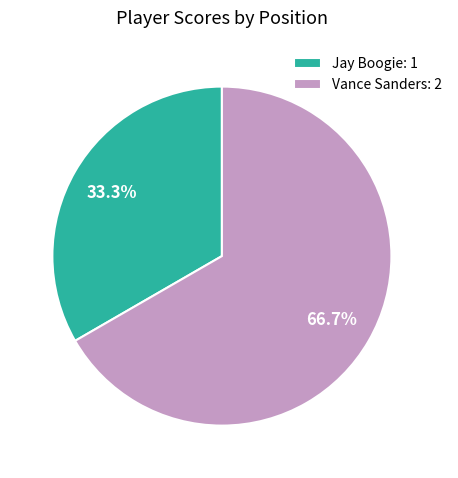

What percentage is NOT represented by Vance Sanders?

33.3%